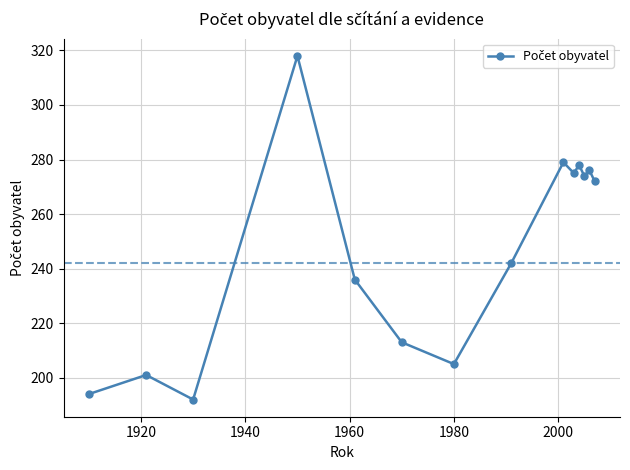

True or false: the data has more than 0 interior local peaks.

True